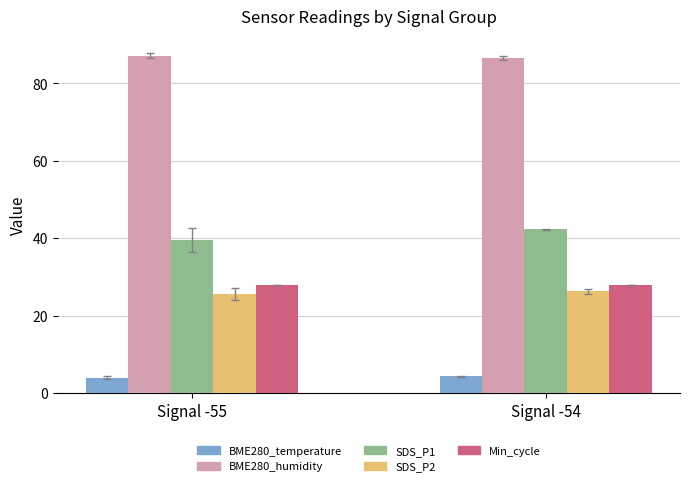

What is the average value of the SDS_P2 series?

25.9